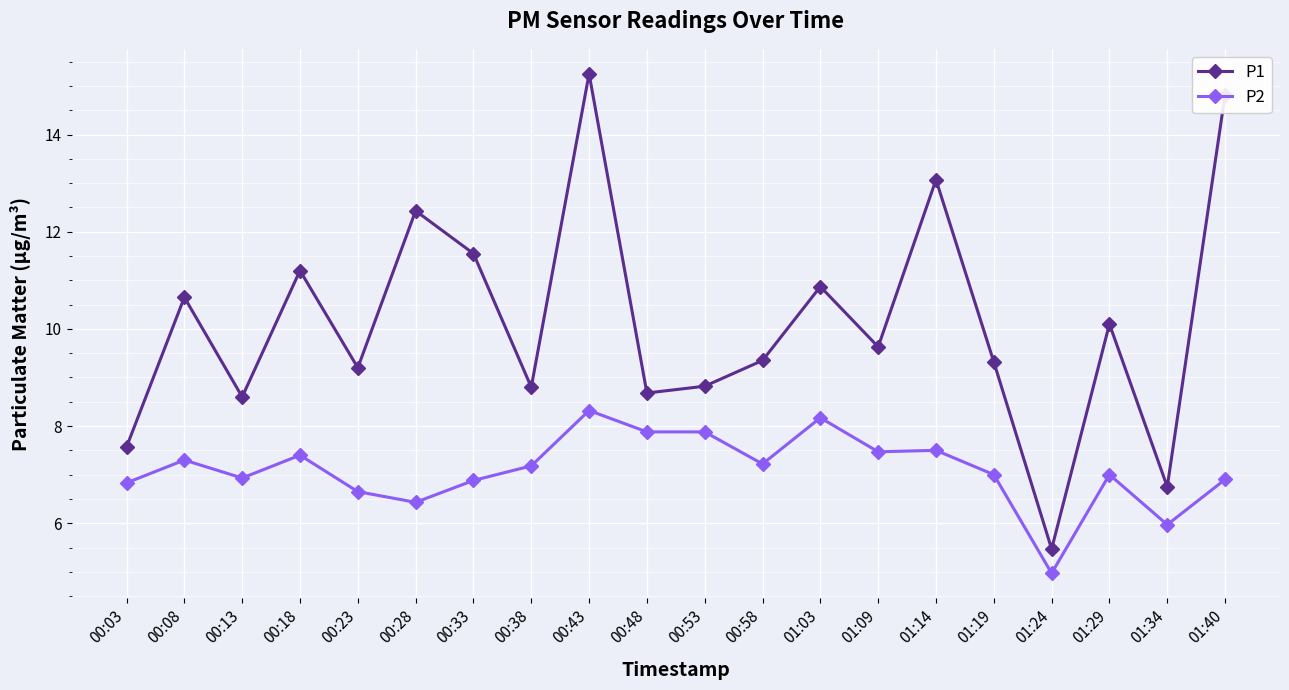

Which series has the largest range (max minus min)?

P1